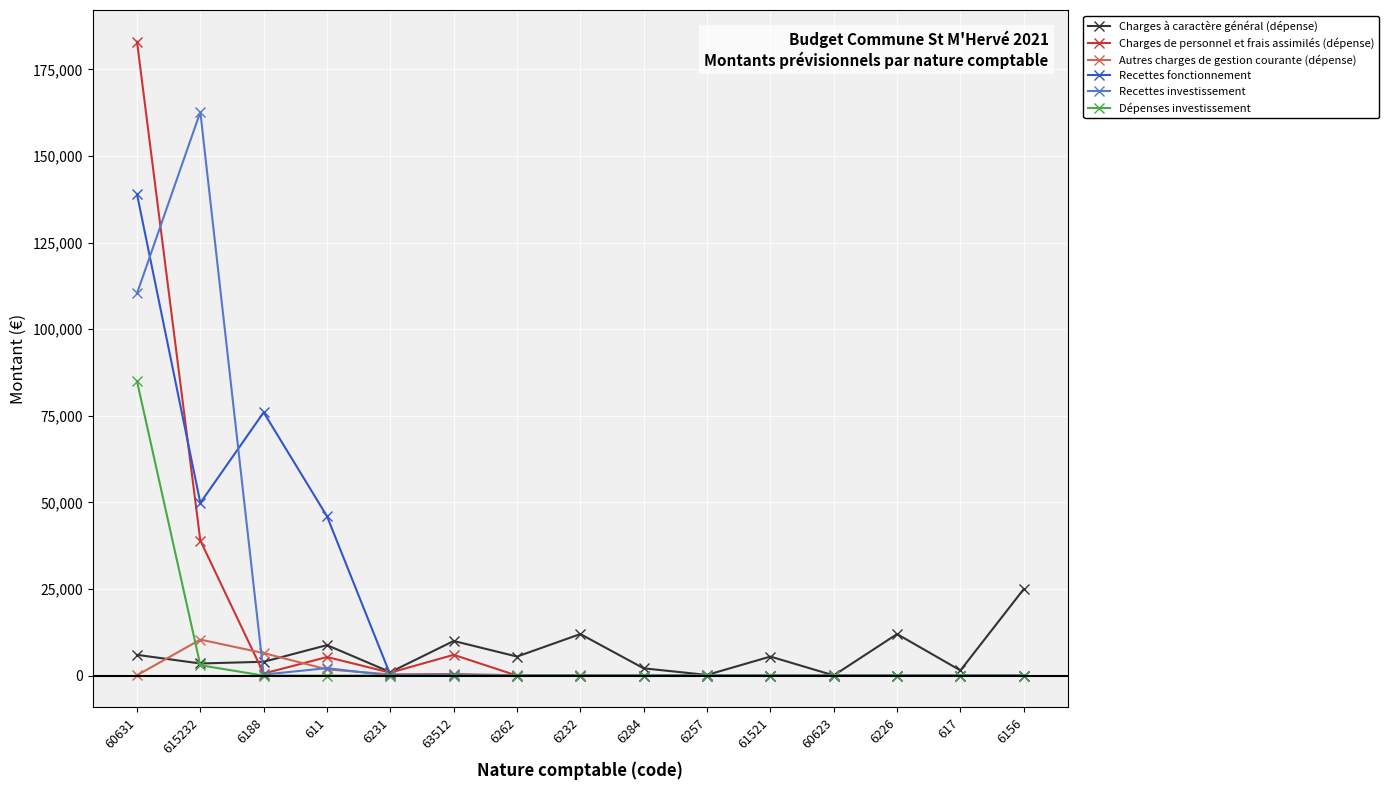

True or false: Recettes investissement has a value of 0.0 at 6284.

True